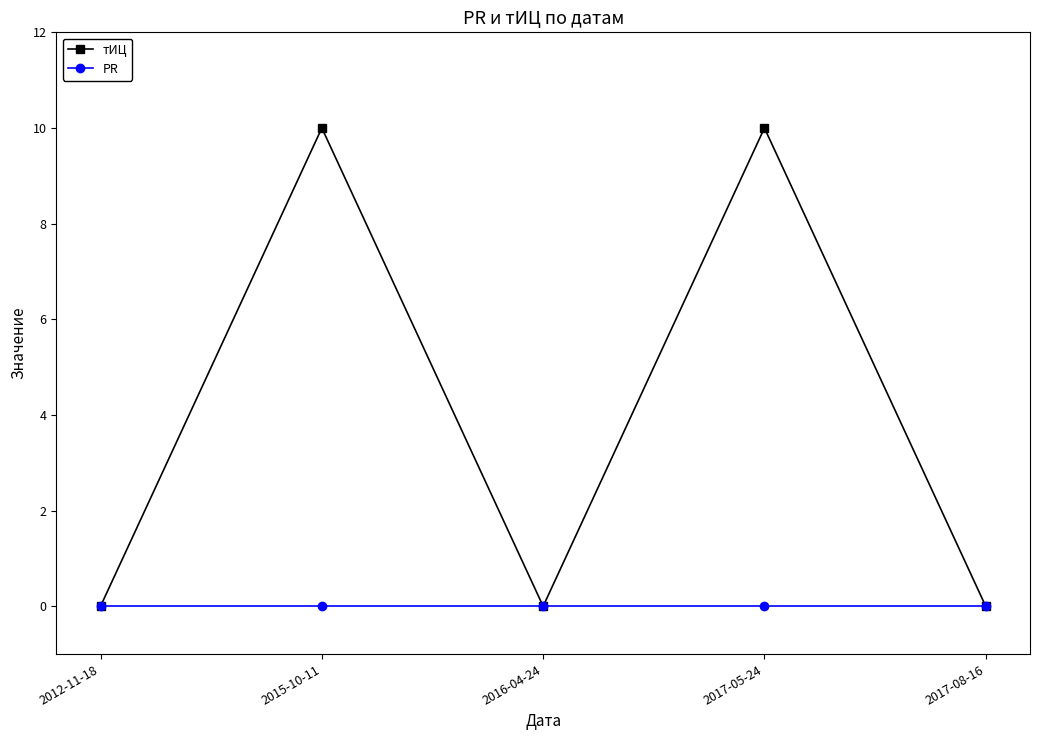

Which series has the largest range (max minus min)?

тИЦ